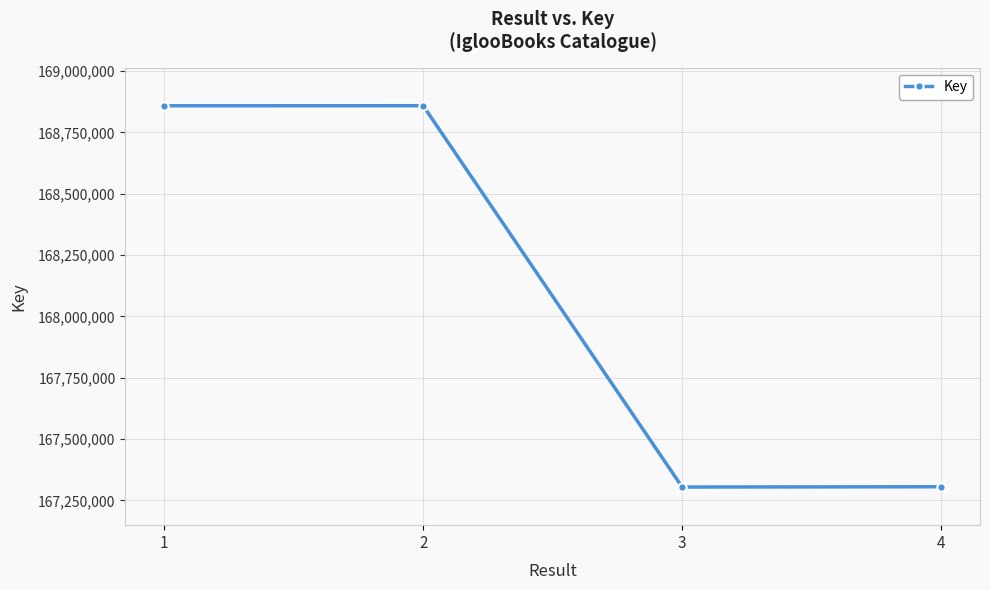

What is the maximum value shown in the chart?

168858462